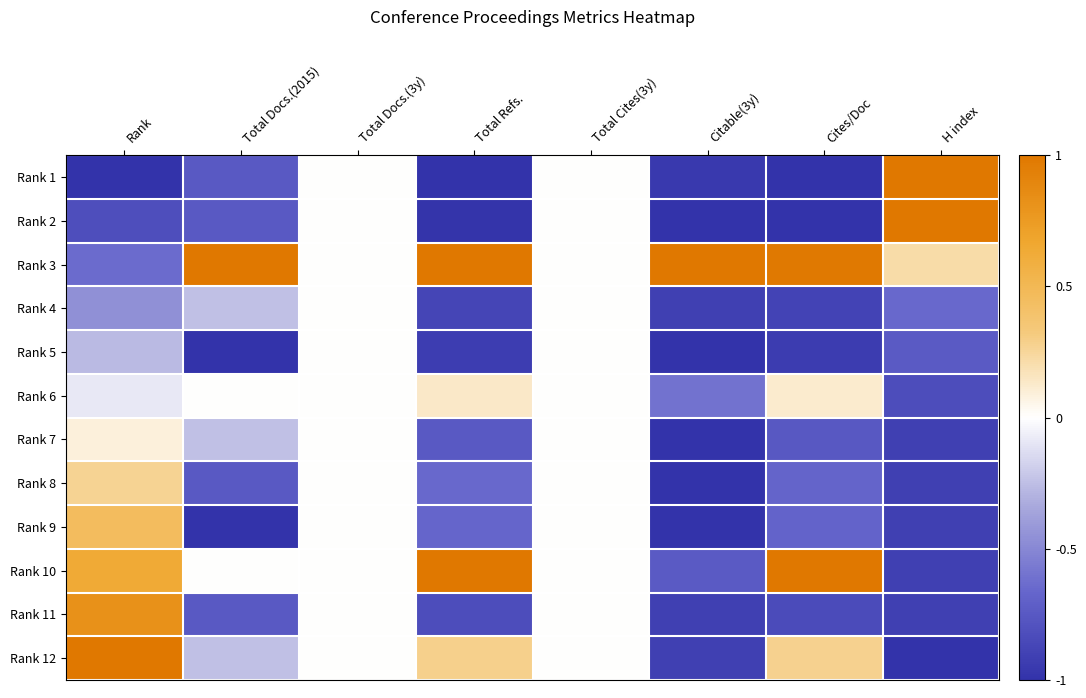

Between Citable(3y) and Total Cites(3y), which is larger?

Total Cites(3y)